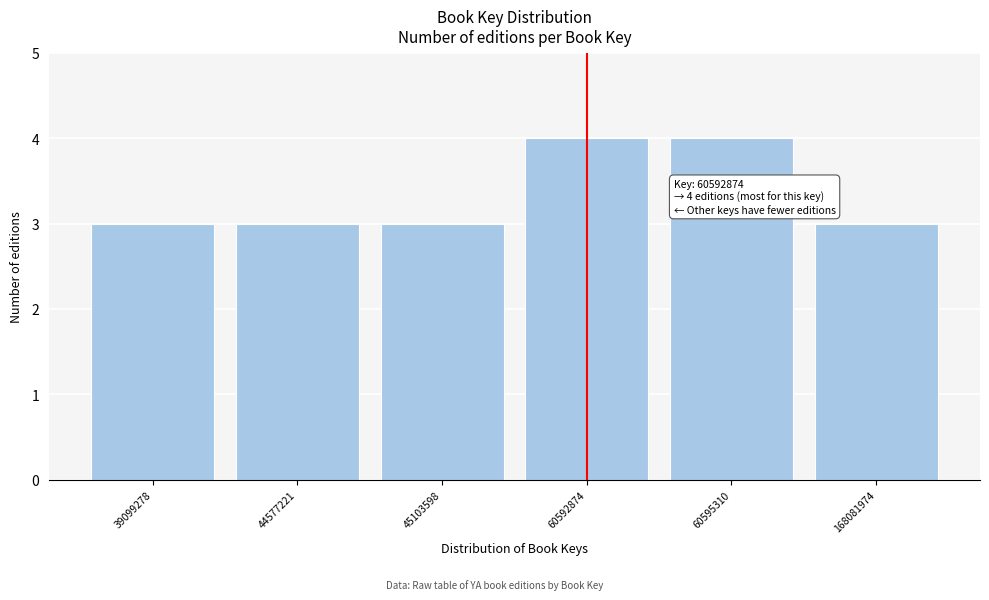

Reading left to right, what are all the values shown in this chart?

39099278=3	44577221=3	45103598=3	60592874=4	60595310=4	168081974=3